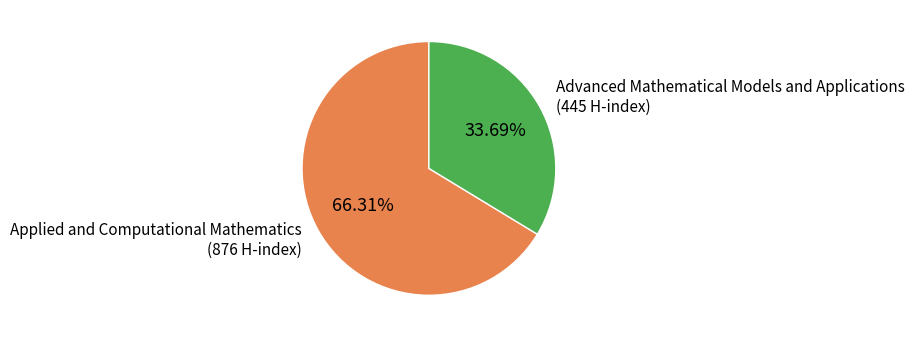

Is it true that Applied and Computational Mathematics is 78% of the pie?

False